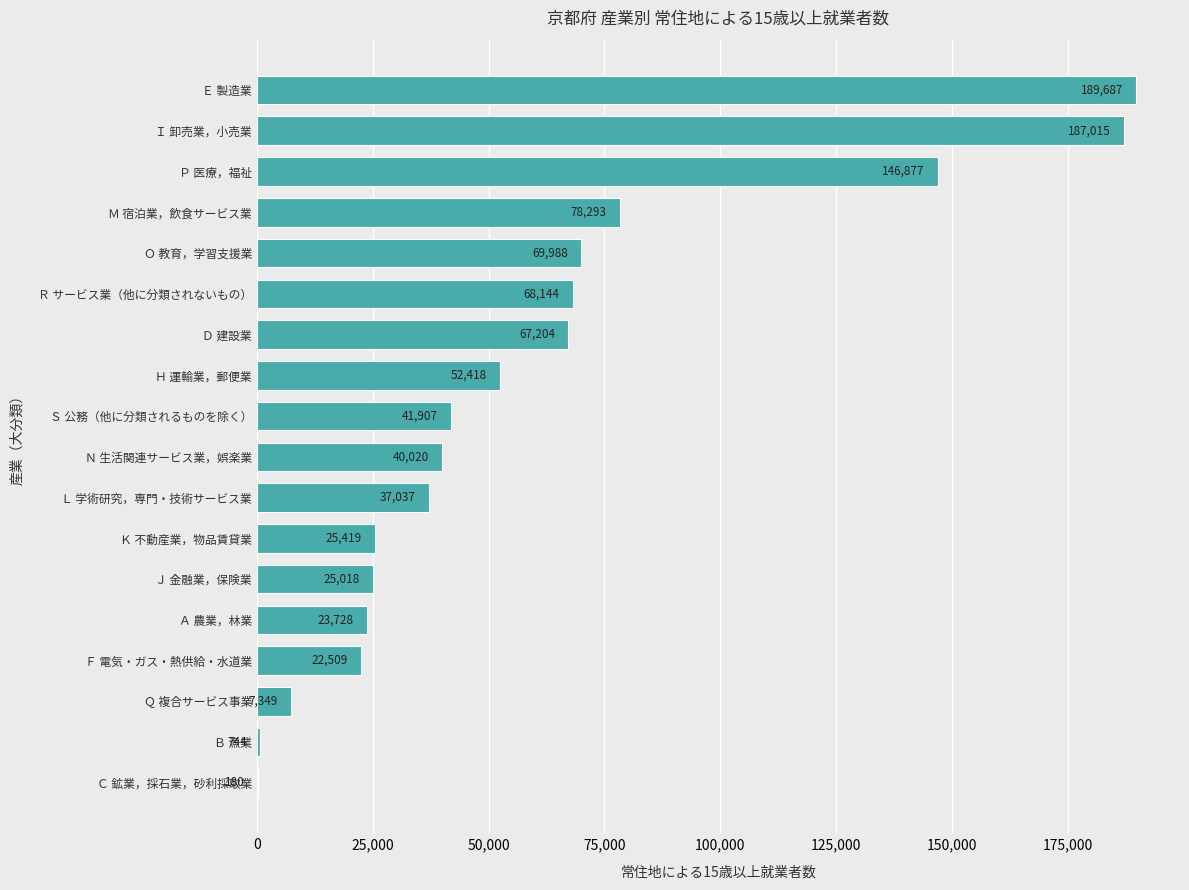

What is the greatest value displayed?

189687